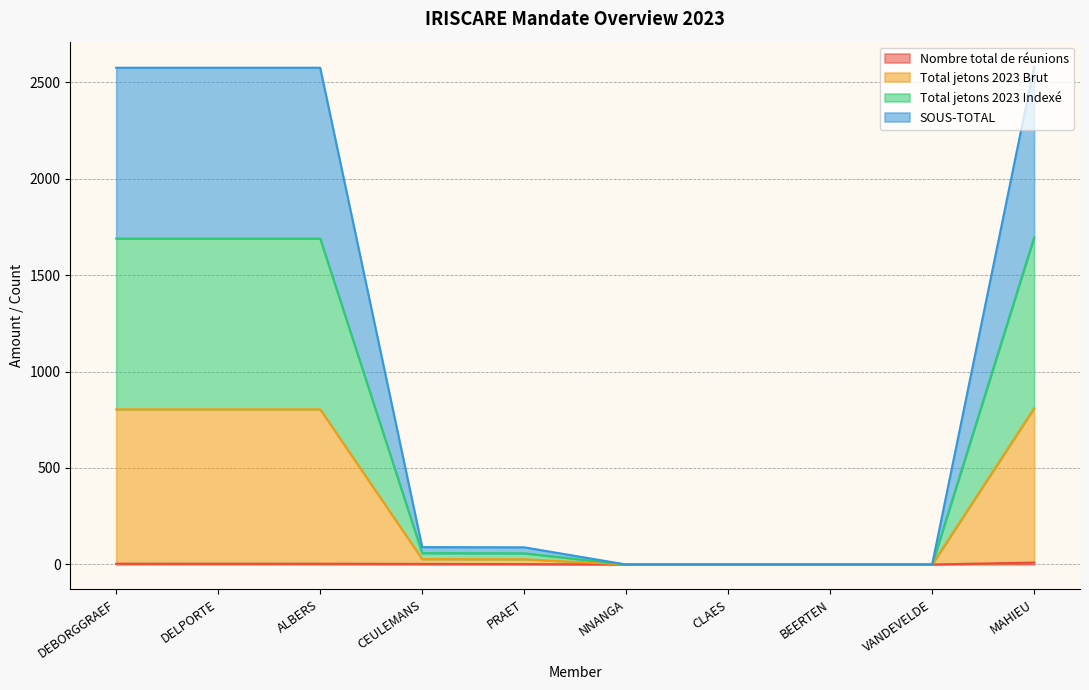

How many series are shown in this chart?

4